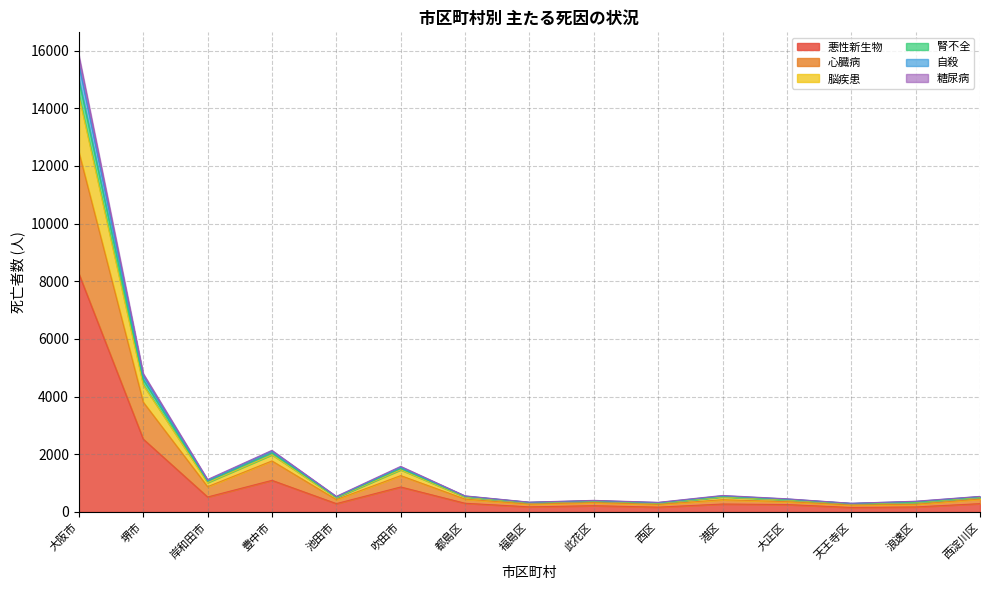

What is the difference between the second highest and second lowest values in the 悪性新生物 series?

2359